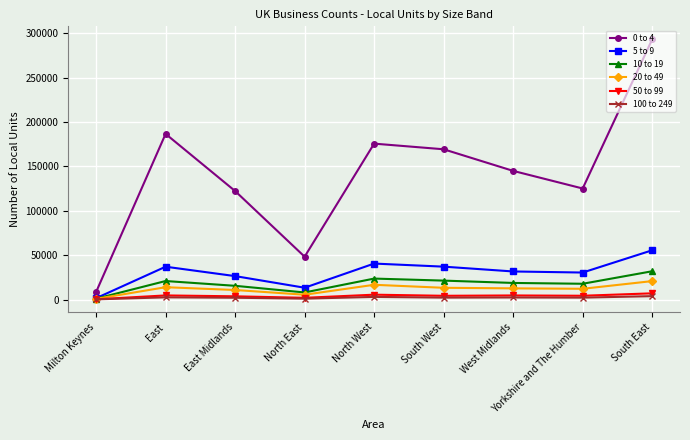

True or false: 0 to 4 has more than 0 interior local peaks.

True